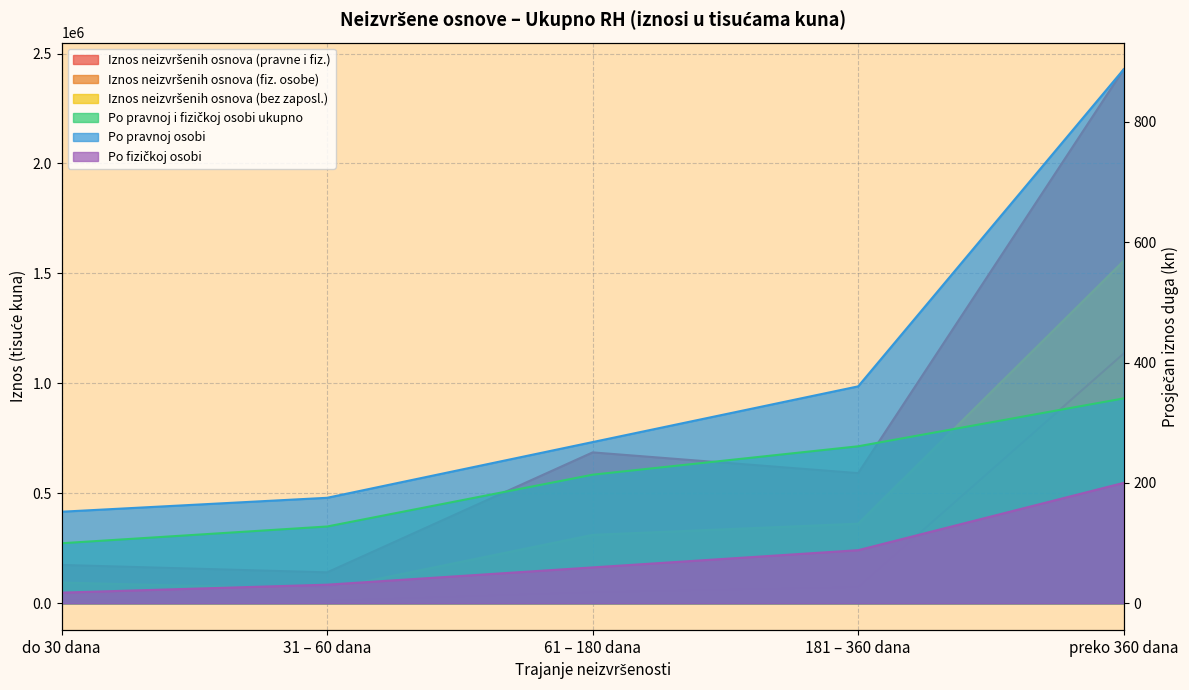

What is the sum of all Po pravnoj osobi values?

1842.7